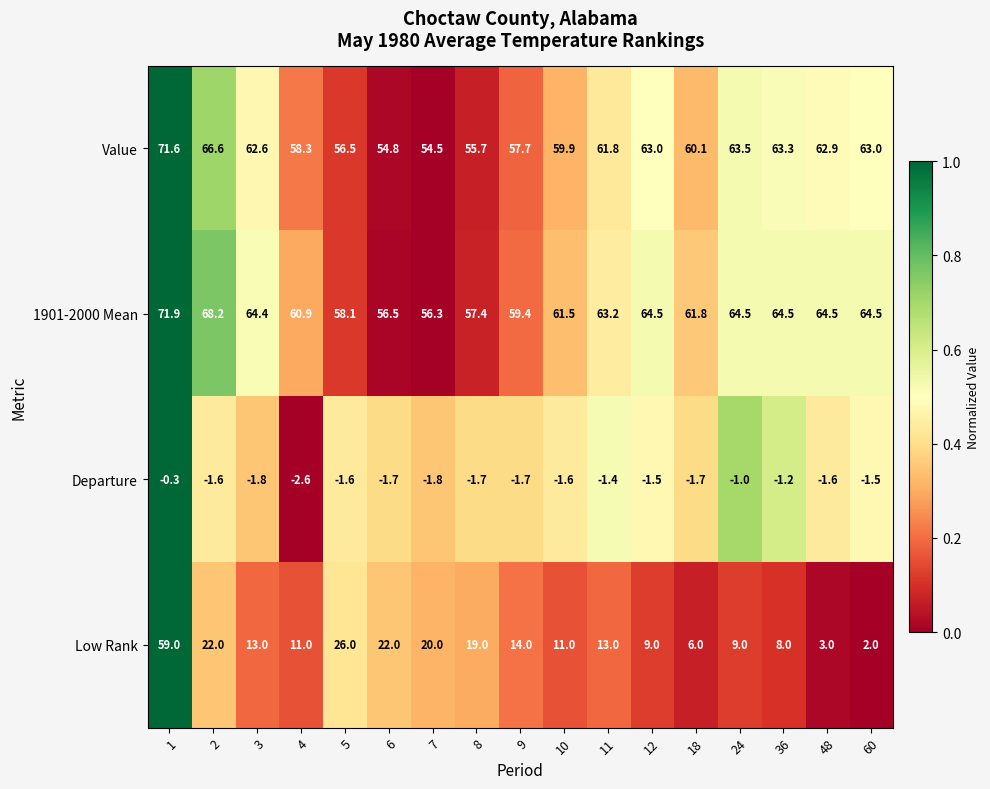

The value of Low Rank at 36 is 8.0. True or false?

True